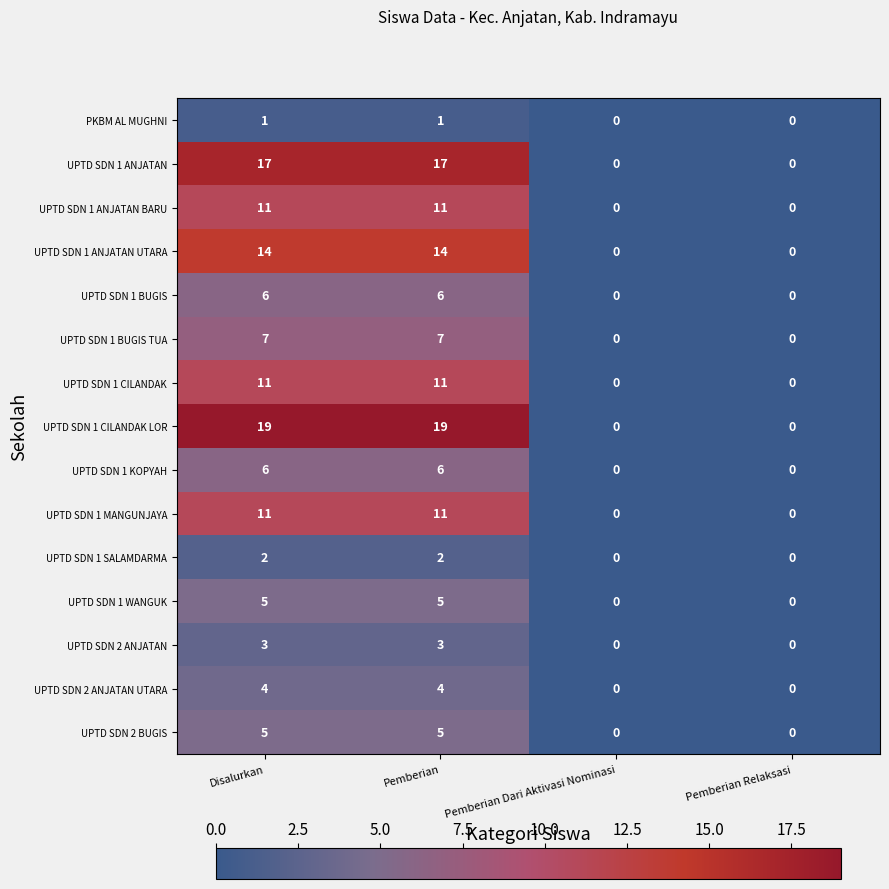

Count the UPTD SDN 1 BUGIS TUA values in the range 0 to 7.

4